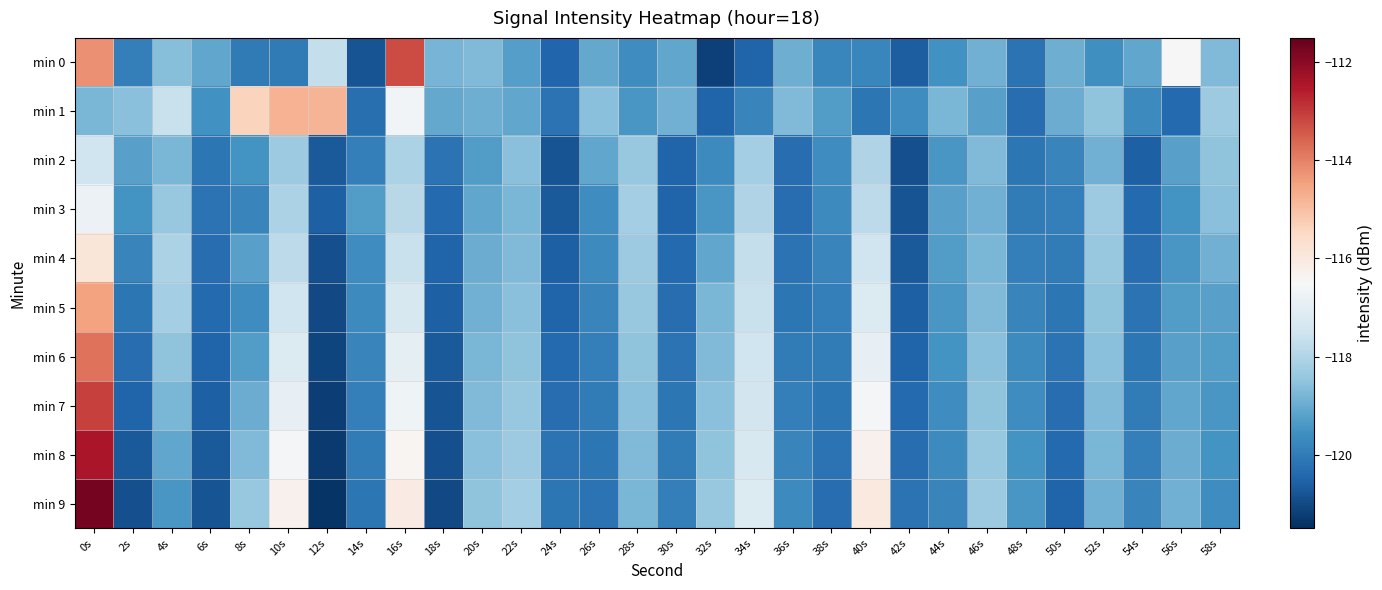

List the series in order of their peak value, lowest first.

min 2, min 3, min 4, min 1, min 5, min 6, min 0, min 7, min 8, min 9